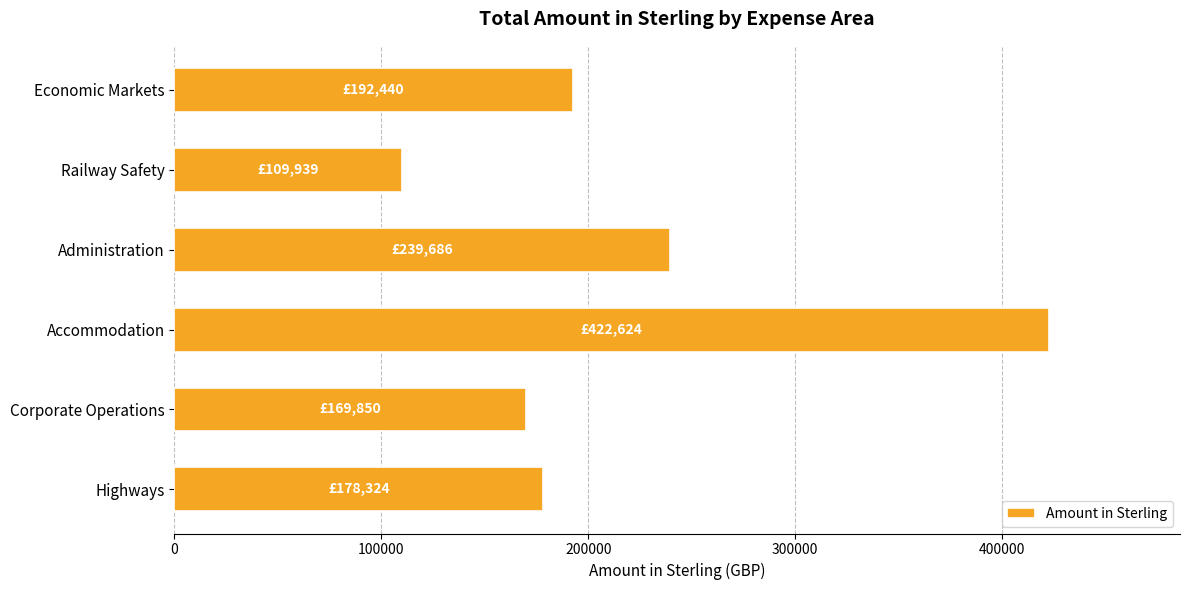

Reading bottom to top, extract all data points from this chart.

Highways=178323.8	Corporate Operations=169849.5	Accommodation=422623.7	Administration=239685.8	Railway Safety=109938.7	Economic Markets=192440.0